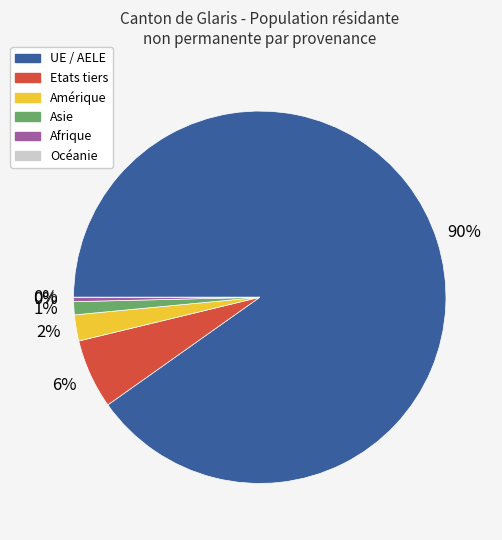

The Amérique slice represents 1% of the pie. True or false?

False